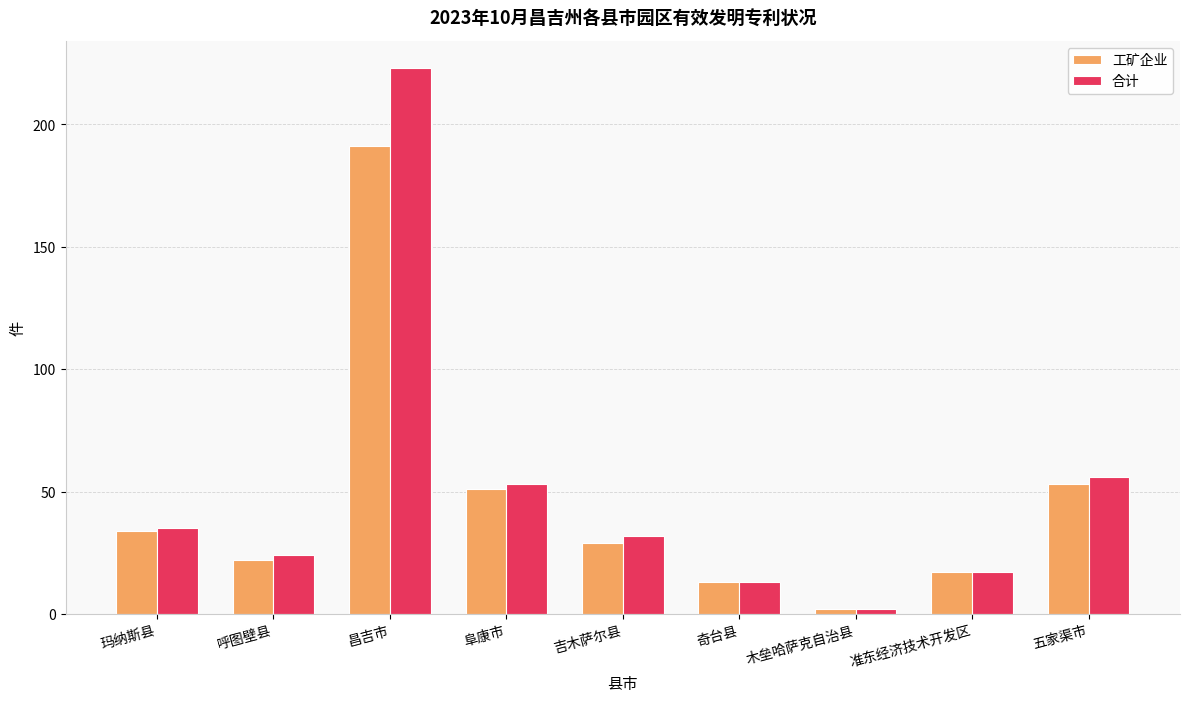

The 合计 series shows 35 at 玛纳斯县. True or false?

True